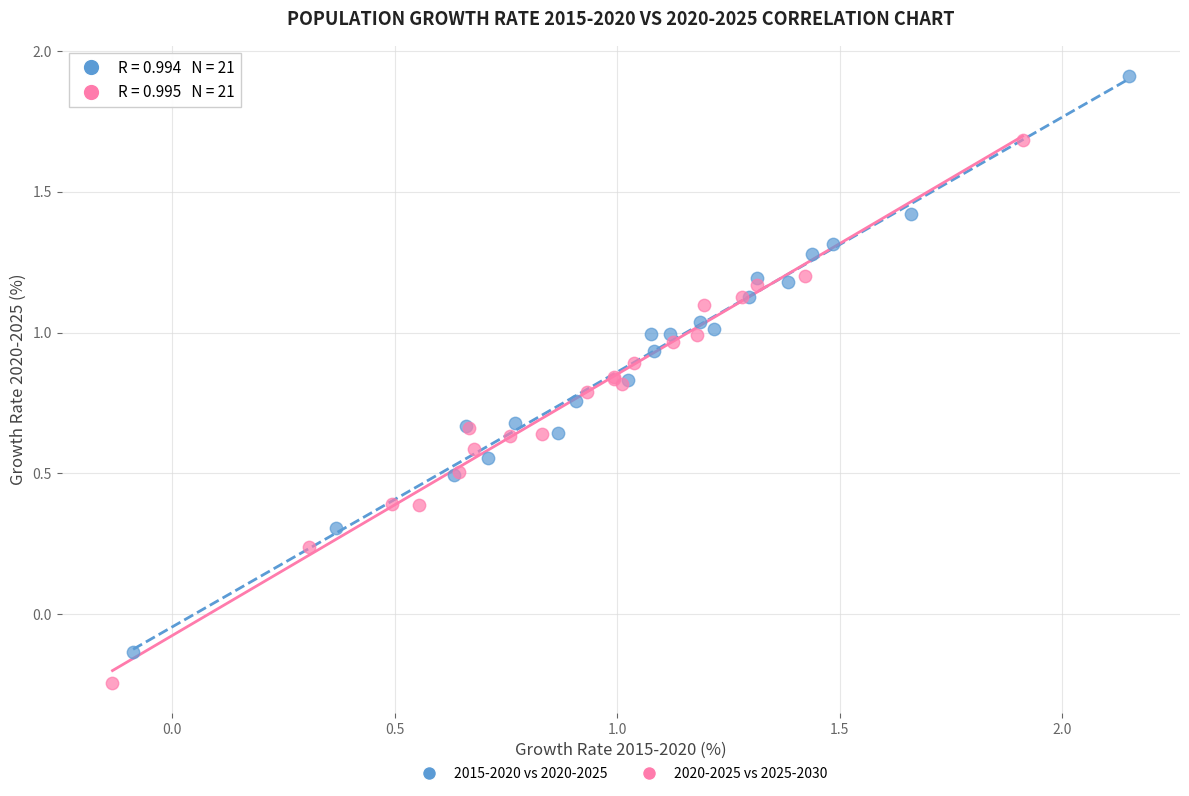

Which series contains the highest Y value?

2015-2020 vs 2020-2025